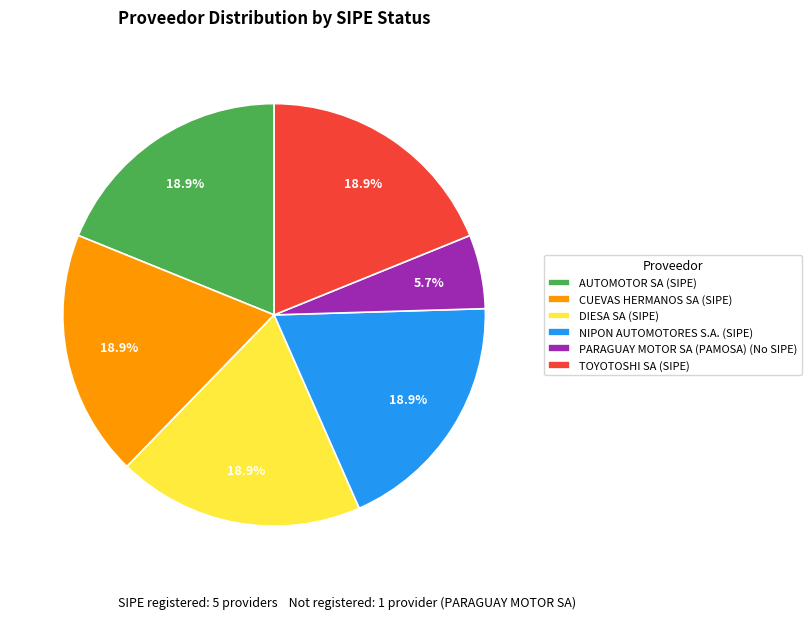

To the nearest percent, what is the difference between the PARAGUAY MOTOR SA (PAMOSA) and AUTOMOTOR SA slice percentages?

13%